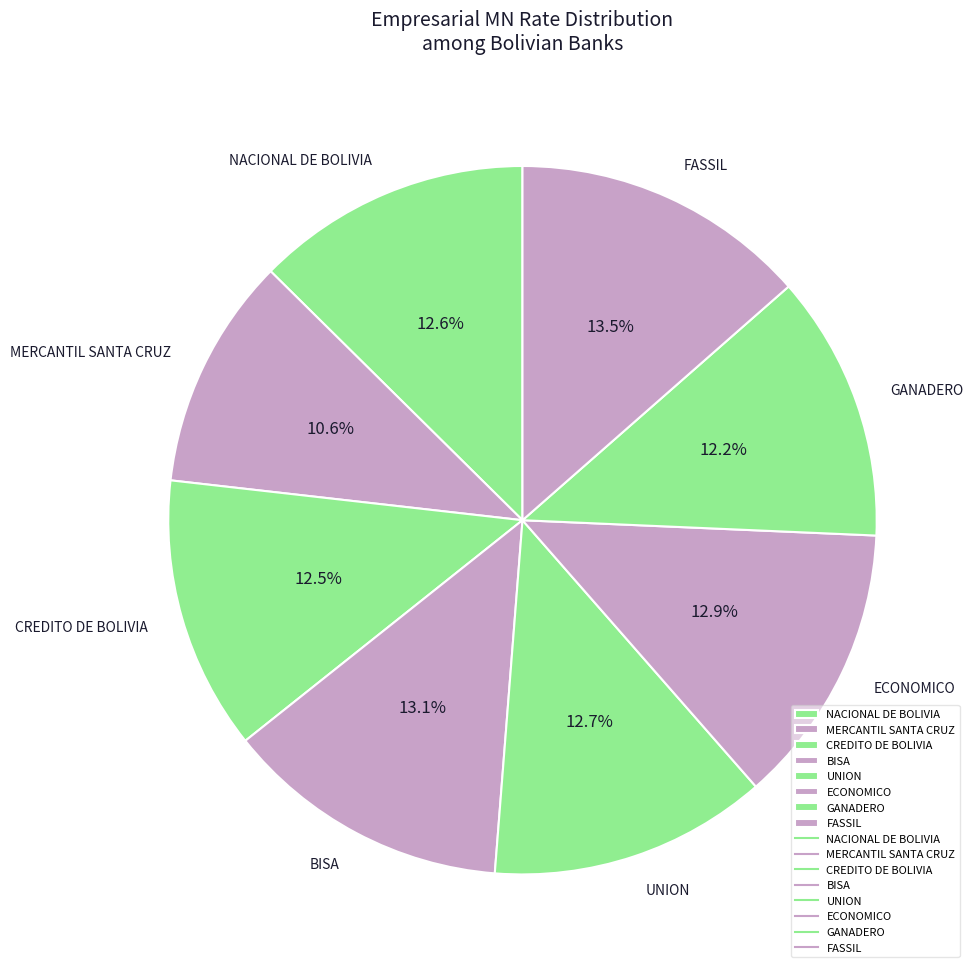

Is the sum of UNION and CREDITO DE BOLIVIA greater than half?

No